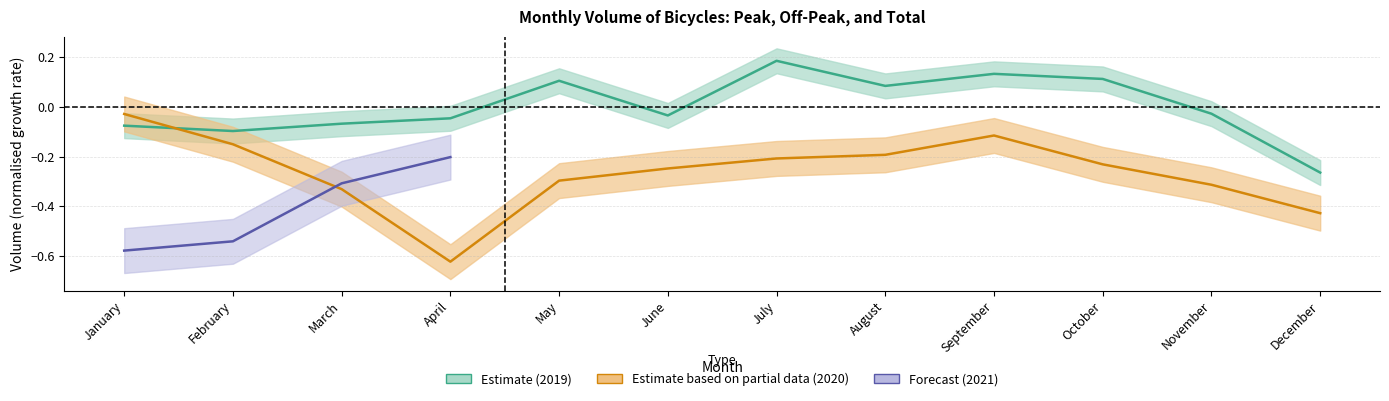

Is it true that total_2019 equals 0.1 at August?

False